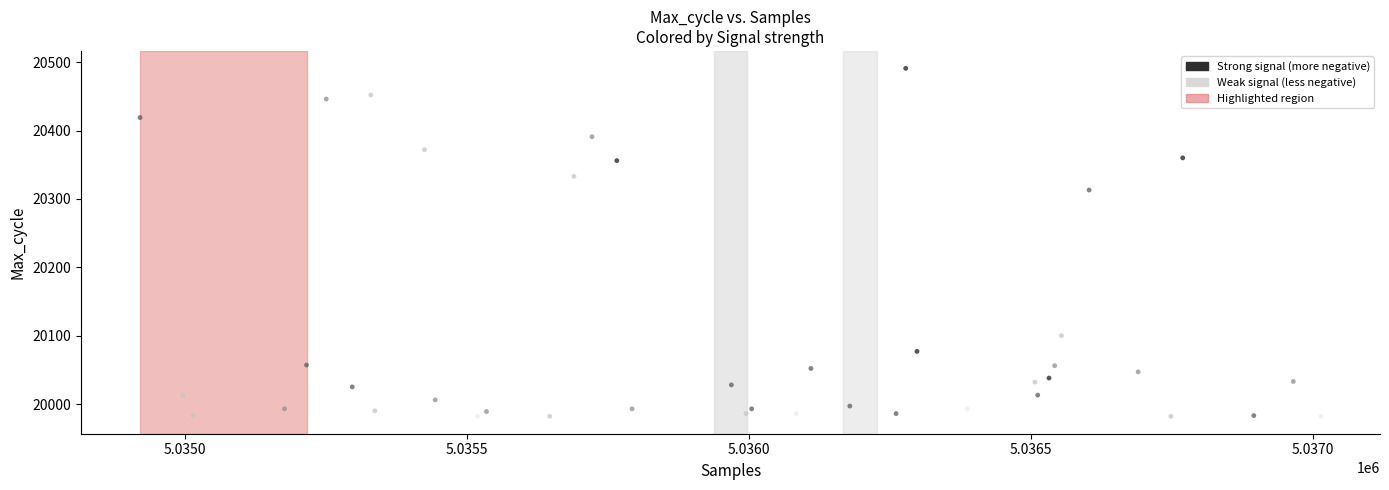

What is the range of Y values (max minus min)?

509